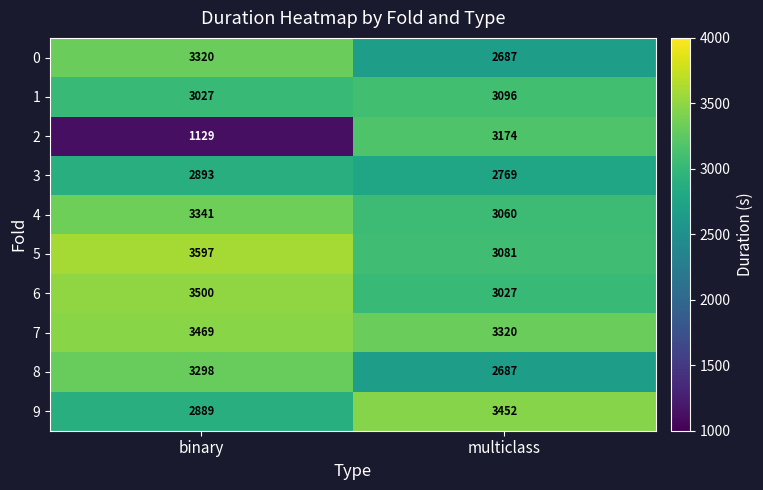

What is the sum of all 2 values?

4303